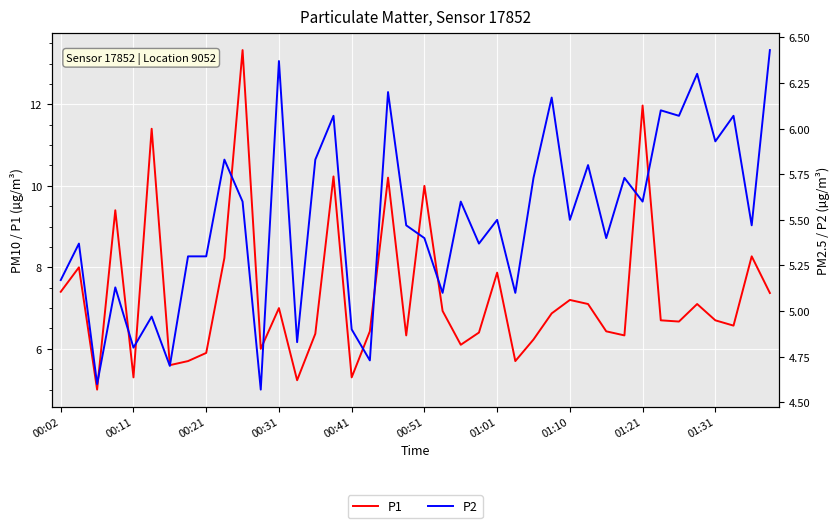

What is the lowest value of the P1 series?

5.0